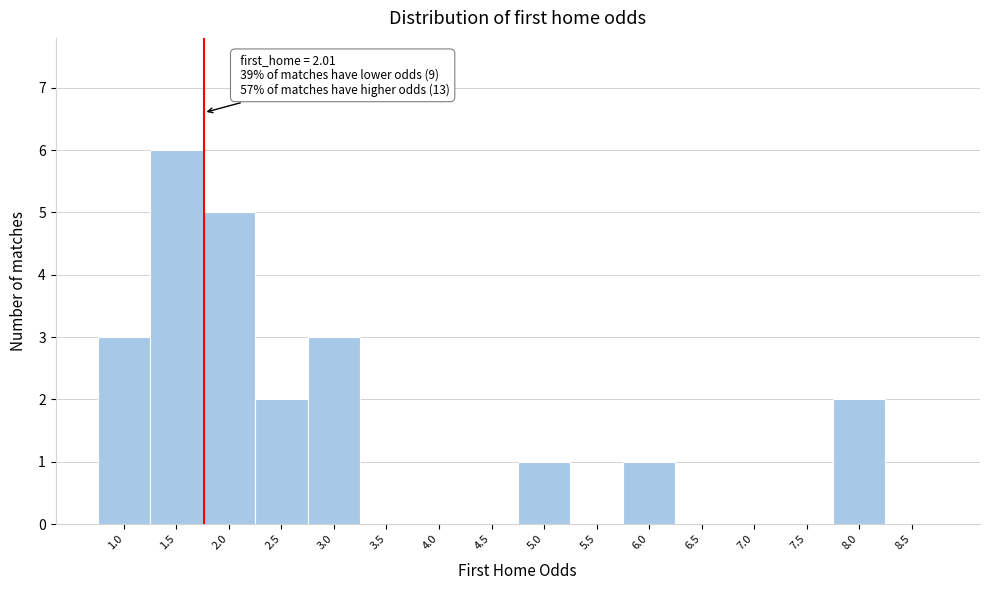

Reading left to right, list all the values displayed in this chart.

1.0=3	1.5=6	2.0=5	2.5=2	3.0=3	3.5=0	4.0=0	4.5=0	5.0=1	5.5=0	6.0=1	6.5=0	7.0=0	7.5=0	8.0=2	8.5=0